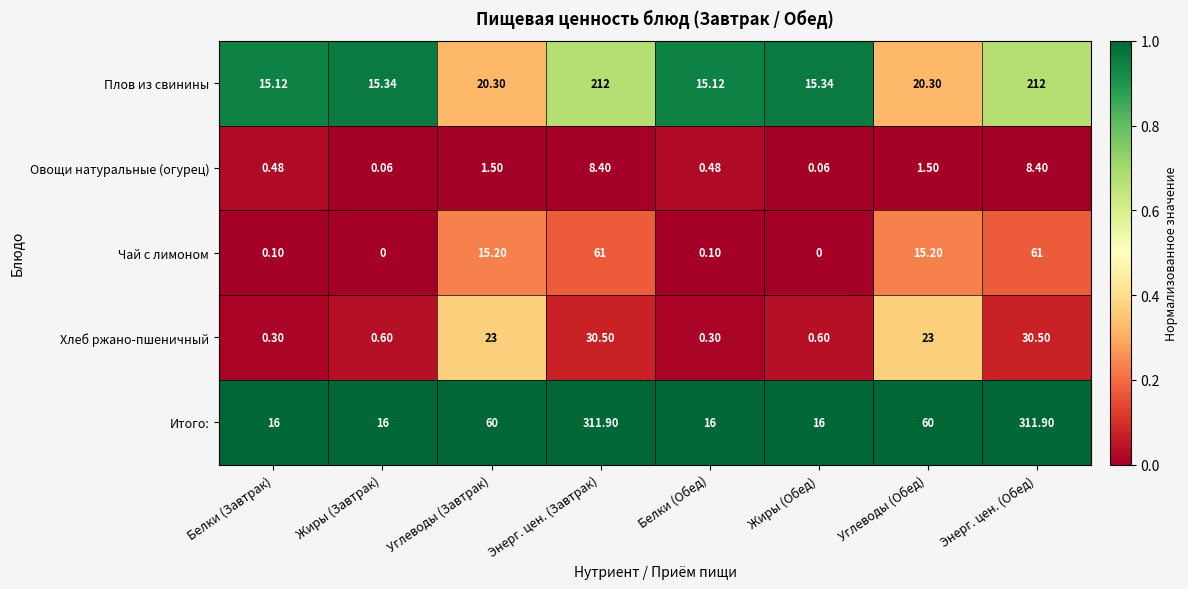

List the series in order of their peak value, highest first.

Итого:, Плов из свинины, Чай с лимоном, Хлеб ржано-пшеничный, Овощи натуральные (огурец)